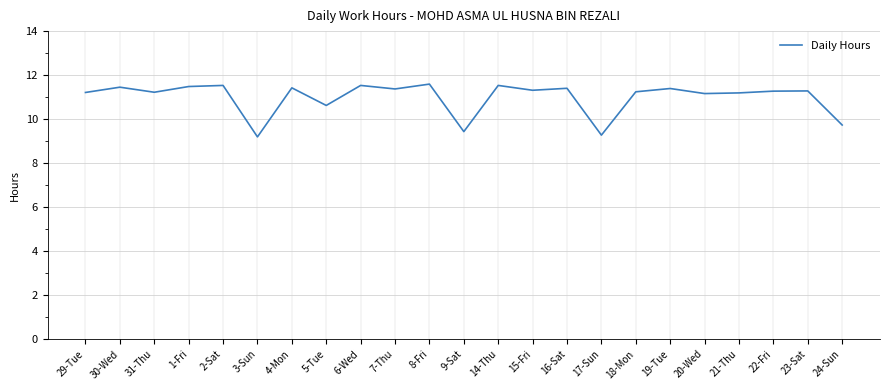

The value at 16-Sat is 11.4. True or false?

True